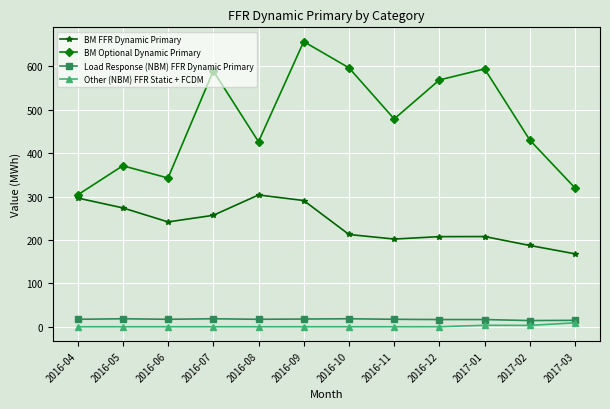

The value of Other (NBM) FFR Static + FCDM at 2016-10 is 0.0. True or false?

True